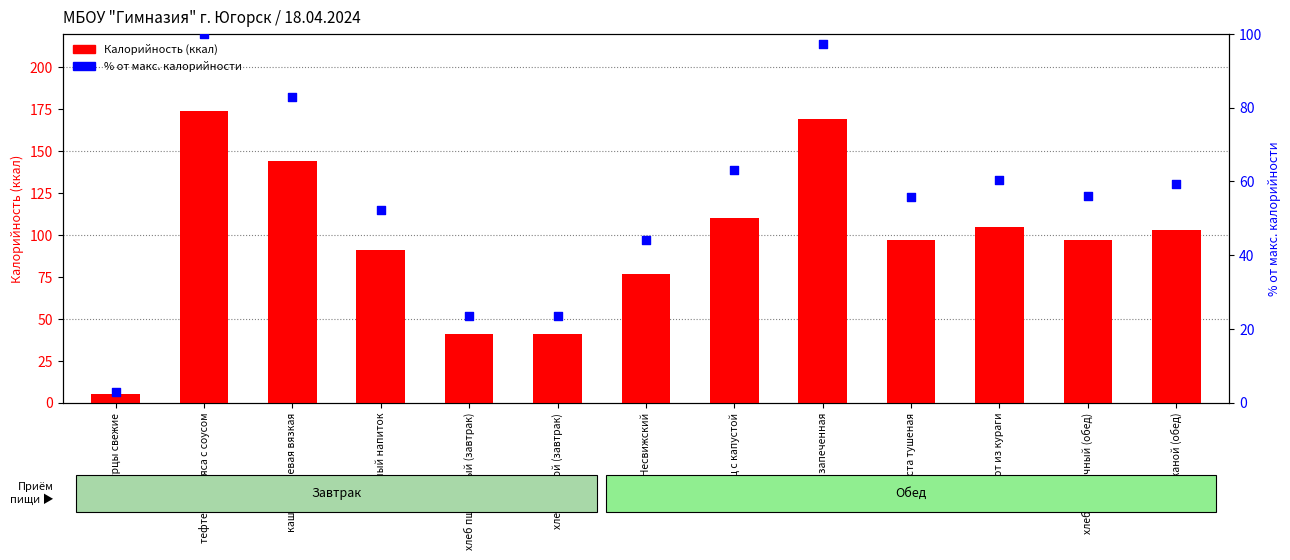

What is the total value across all series at хлеб ржаной (завтрак)?

64.6